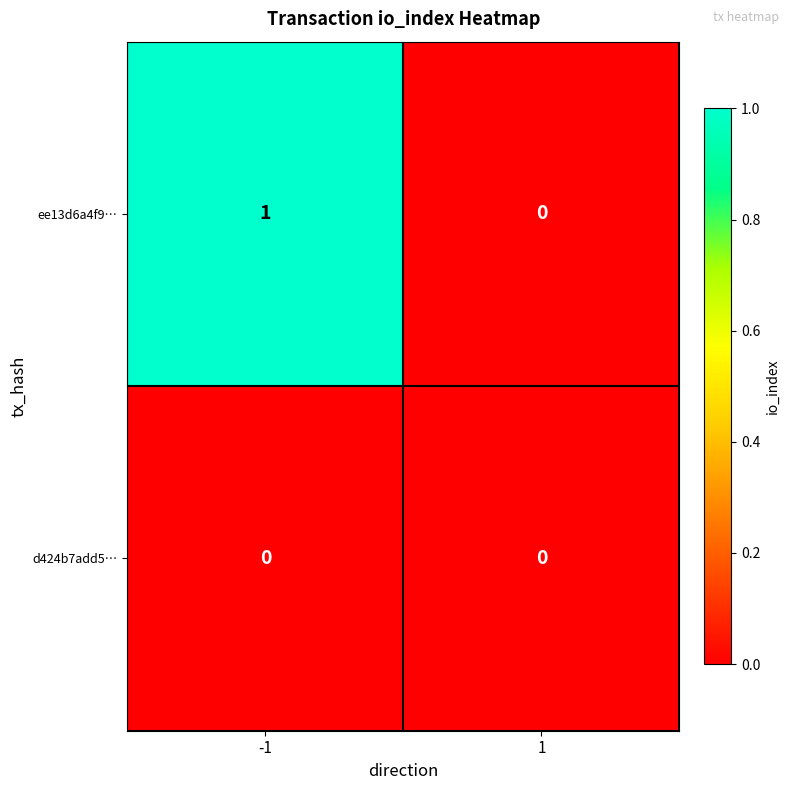

List the series in order of their overall mean, lowest first.

d424b7add5…, ee13d6a4f9…